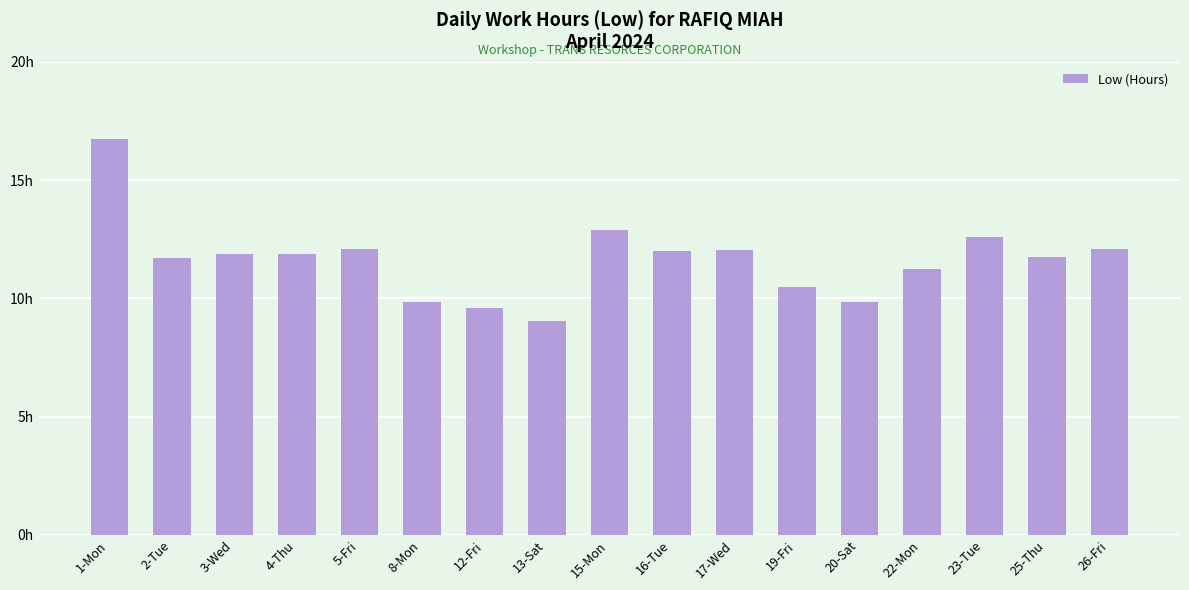

What is the label of the 9th bar from the right?

15-Mon